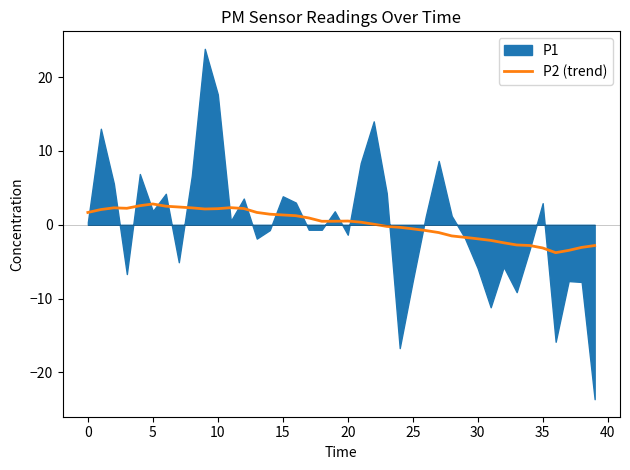

What is the maximum value for P2 (trend)?

2.8